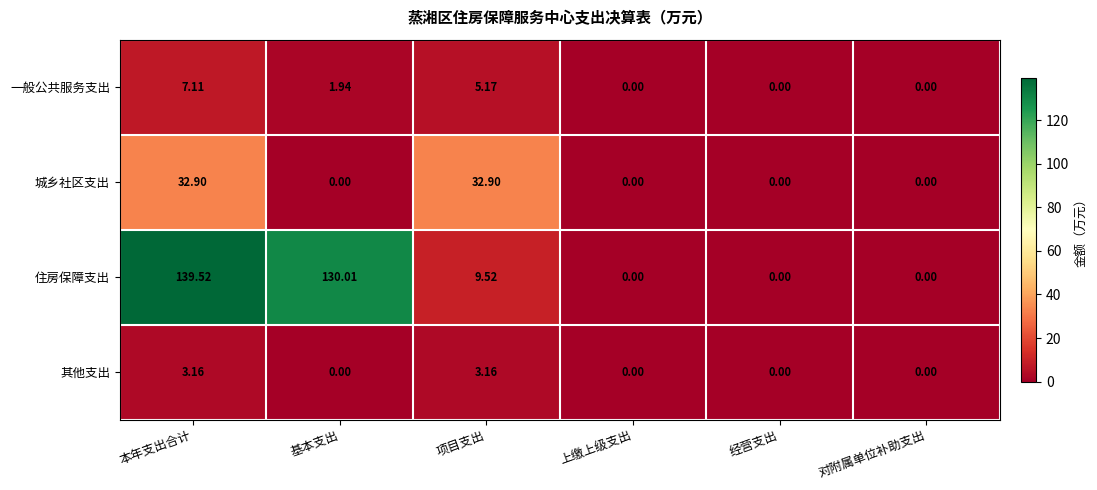

Is the value of 其他支出 at 本年支出合计 greater than the value of 城乡社区支出 at 对附属单位补助支出?

Yes